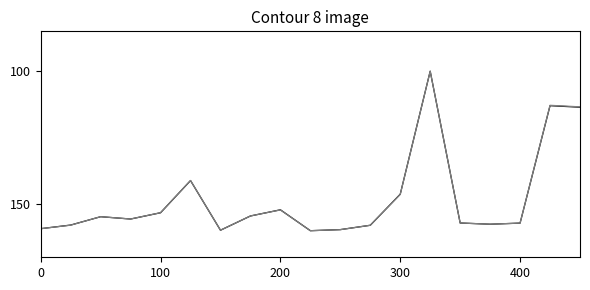

Count the number of data series in this chart.

2